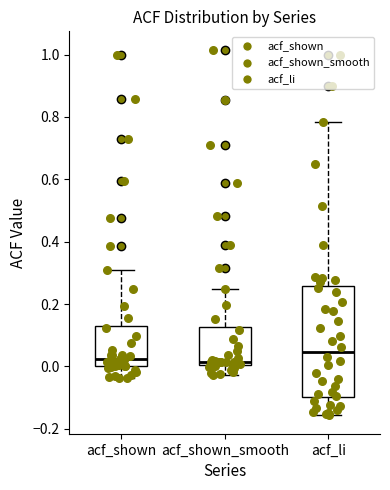

Comparing the boxes themselves (not the whiskers), which one is the tallest?

acf_li